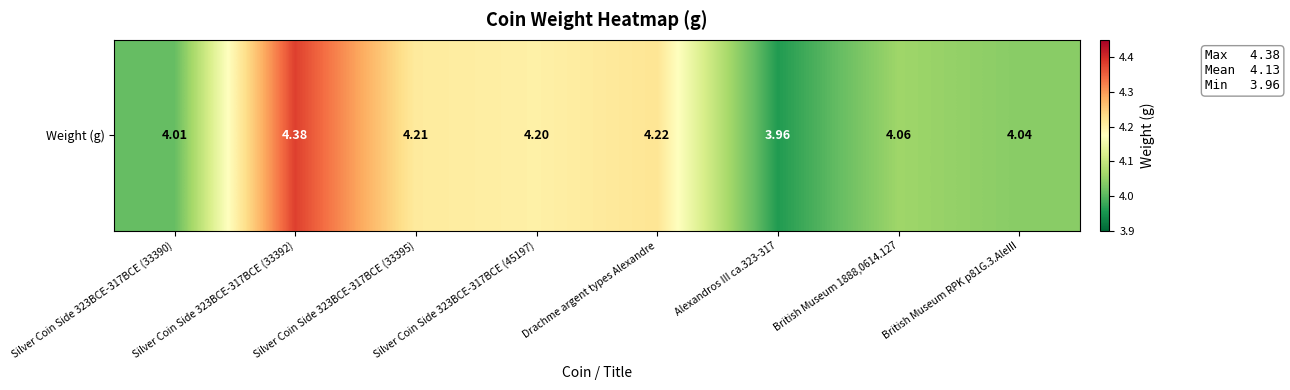

The value at British Museum 1888,0614.127 is 4.1. True or false?

True